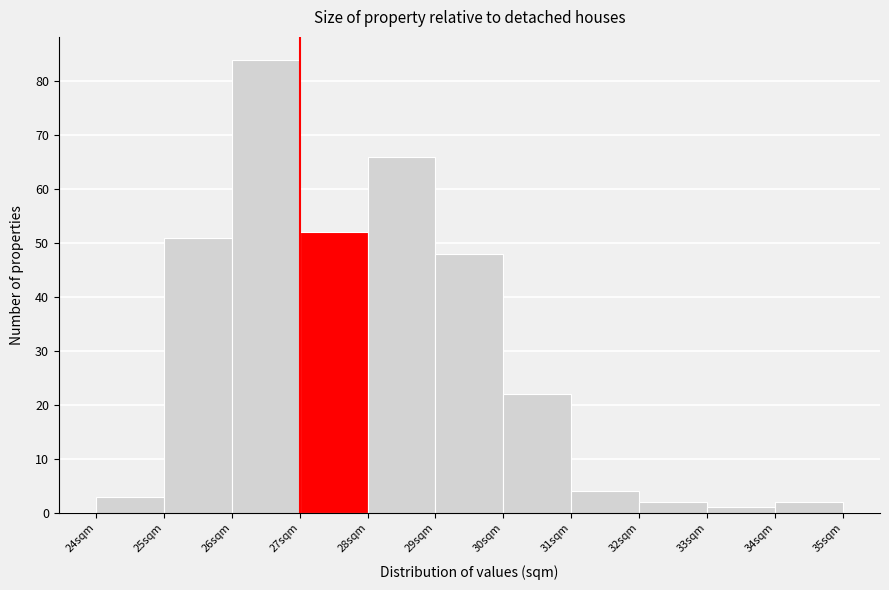

Over which range of the x-axis is the bar tallest?

26 to 27